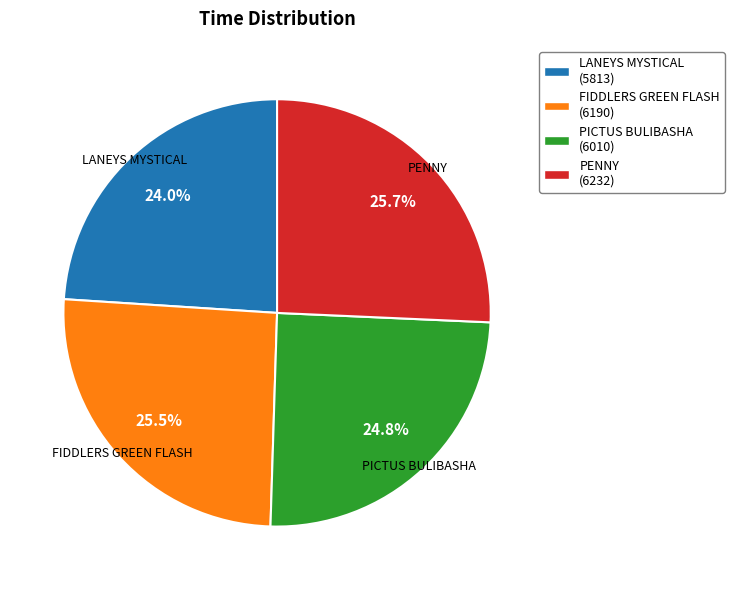

To the nearest percent, what is the average slice percentage?

25%